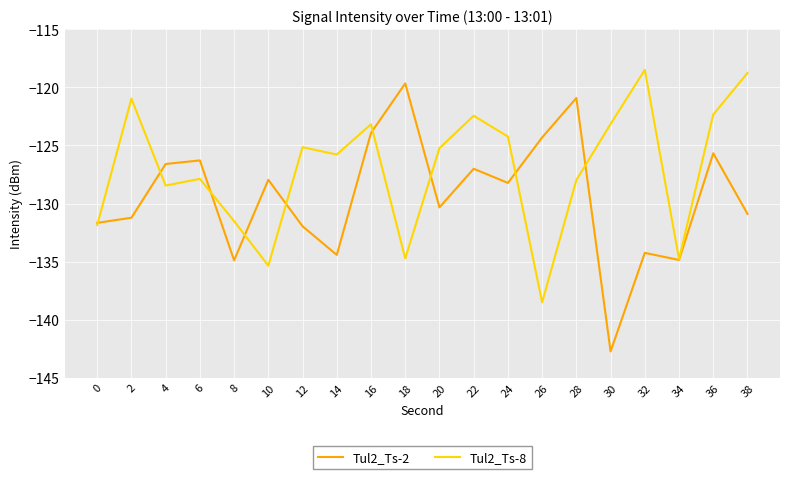

What is the lowest value of the Tul2_Ts-8 series?

-138.5